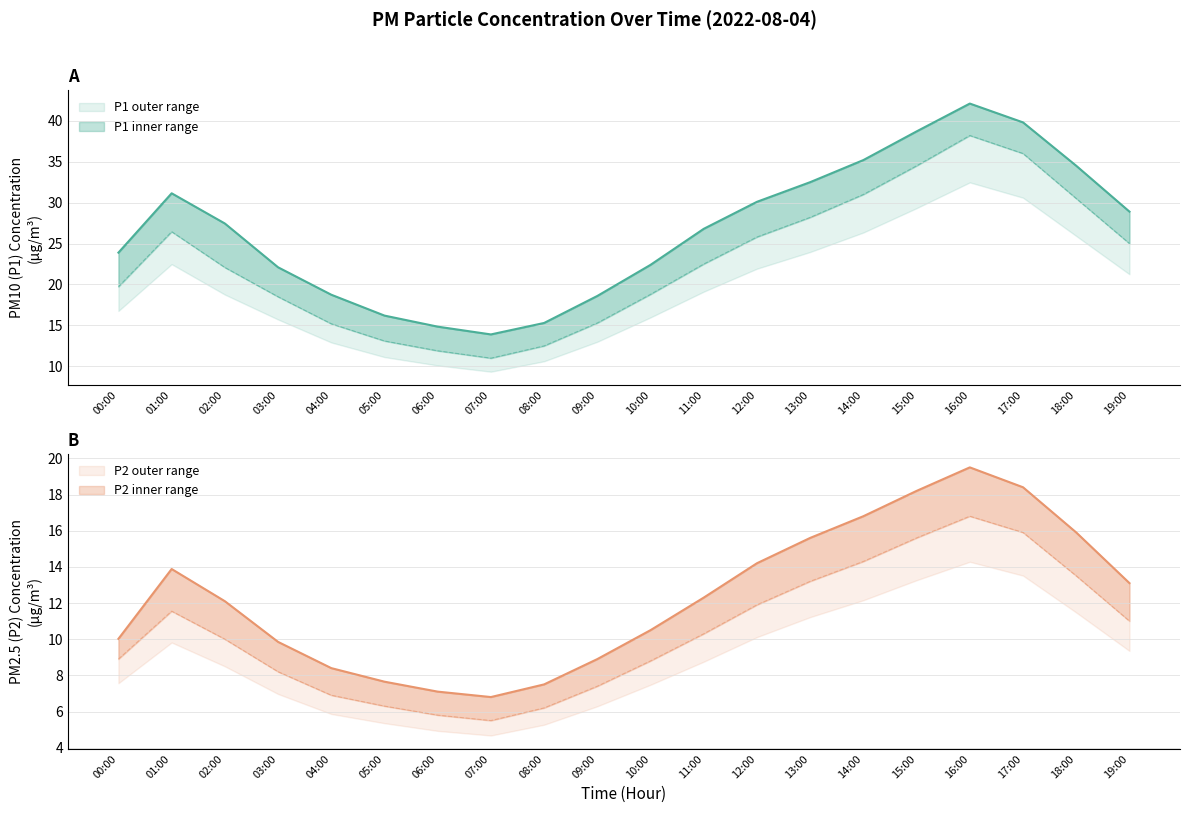

What is the difference between the second highest and minimum values in the P1 (PM10) mean series?

25.9